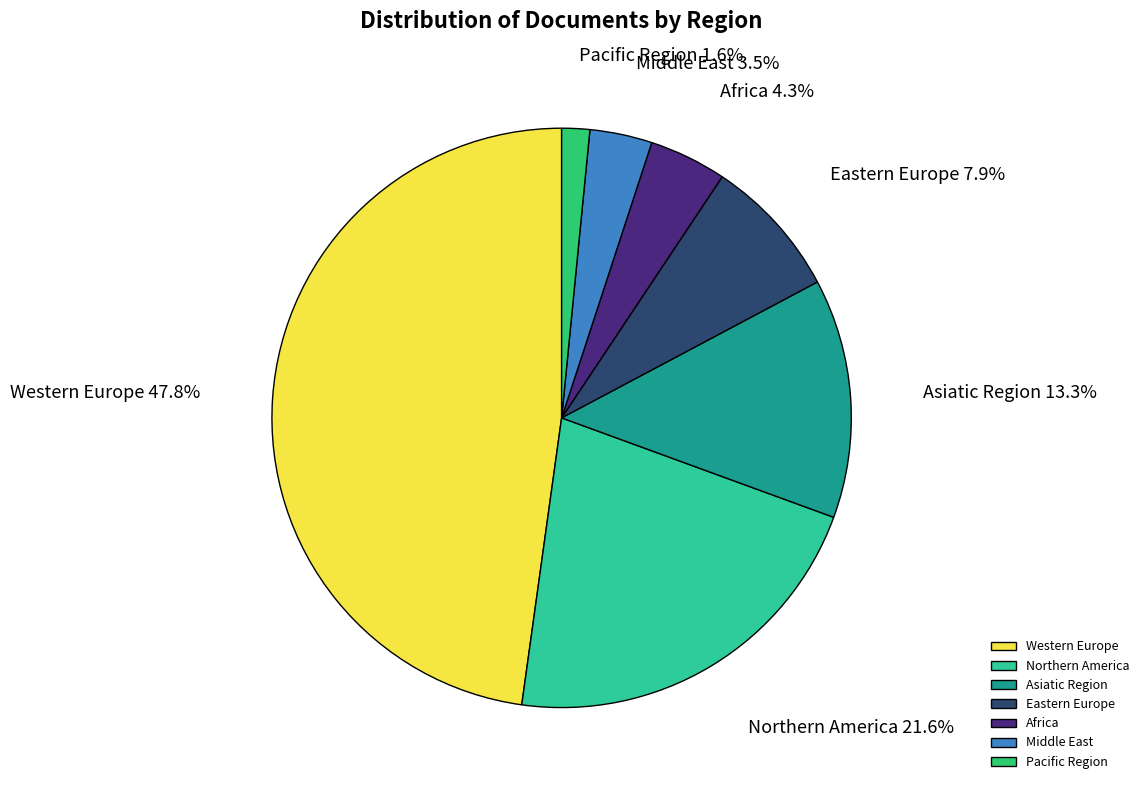

What percentage is the Africa slice, to the nearest percent?

4%